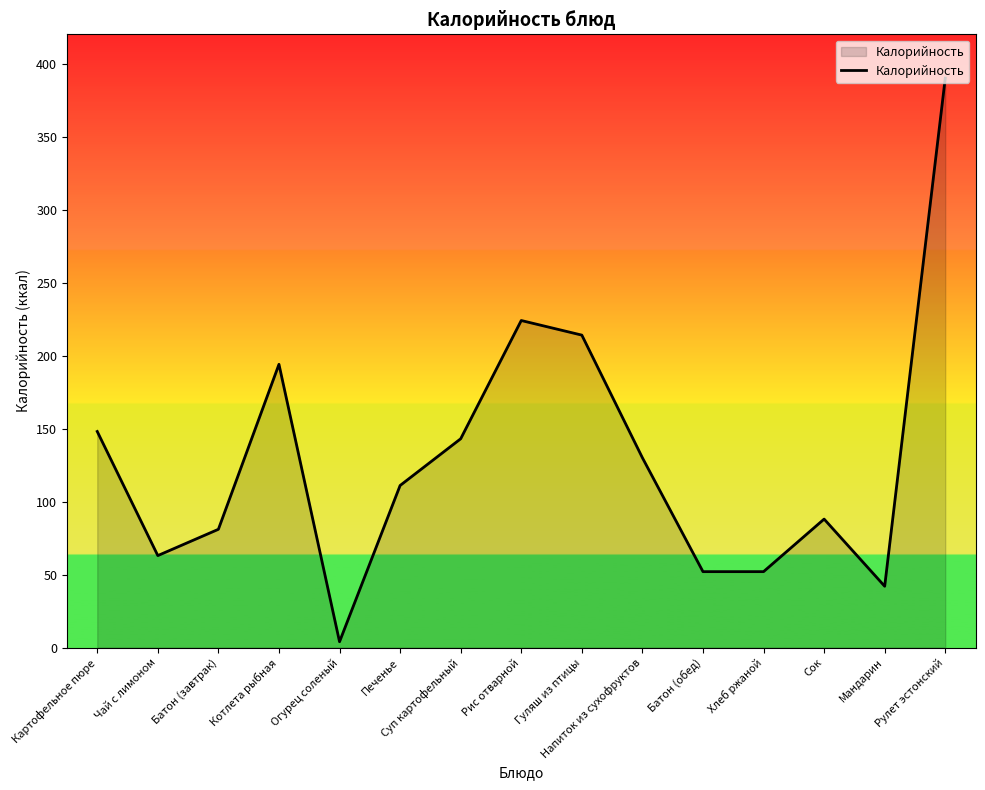

At which label is the value closest to 197?

Котлета рыбная